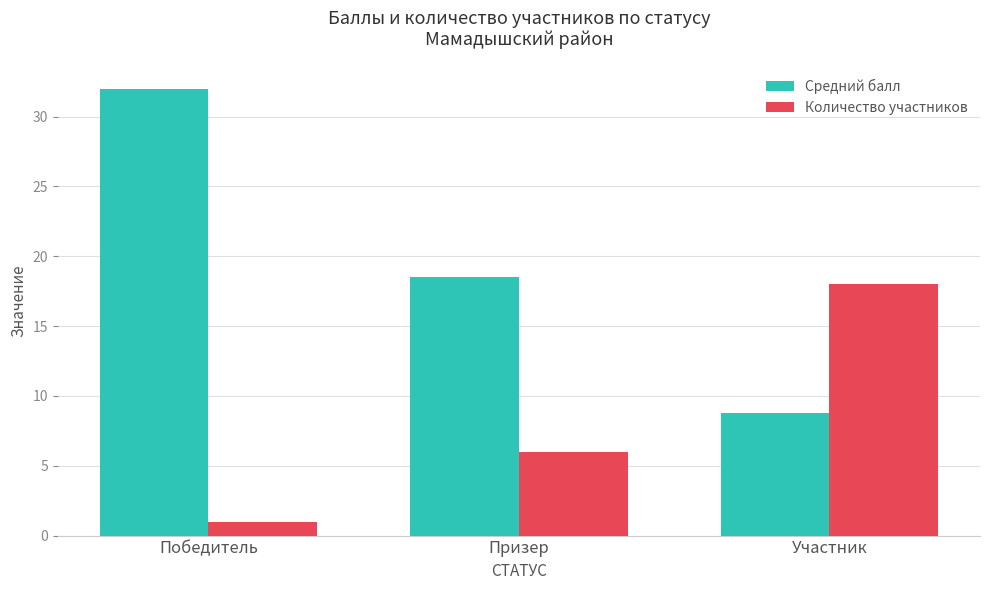

How many bars are there in total?

6